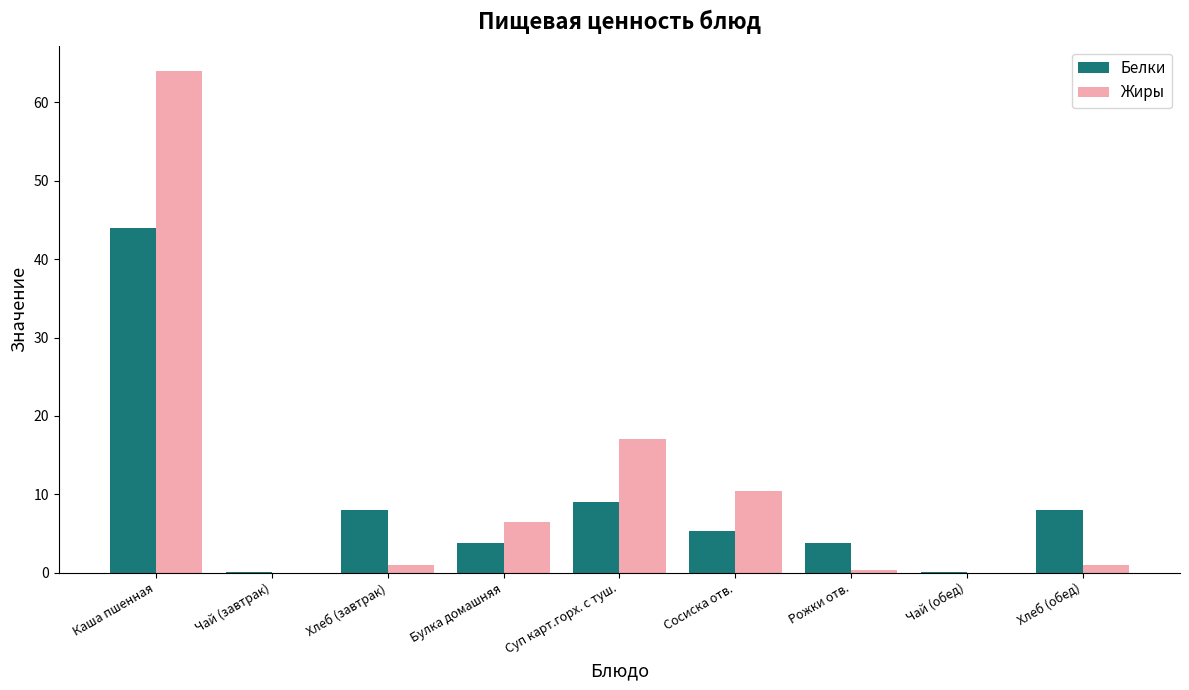

What is the average value of the Белки series?

9.1